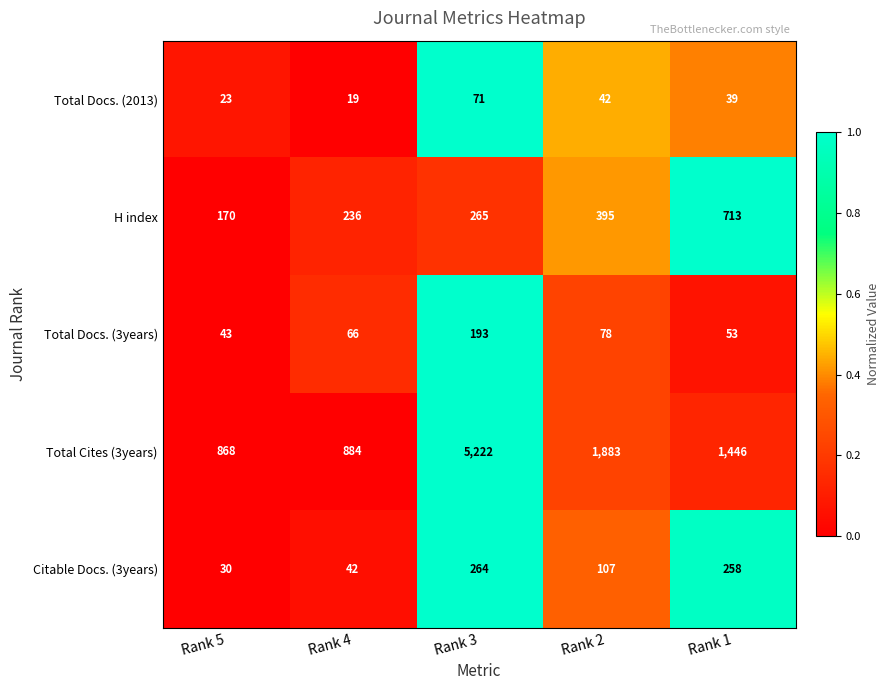

Count the number of data series in this chart.

5